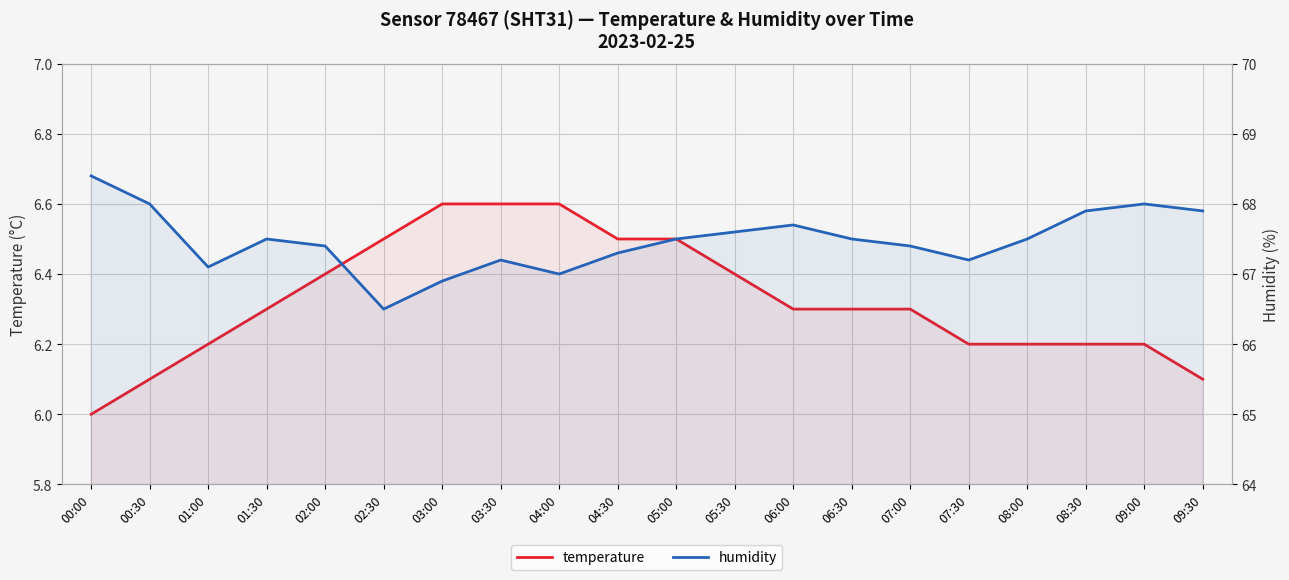

List the labels in order of temperature value, largest first.

03:00, 03:30, 04:00, 02:30, 04:30, 05:00, 02:00, 05:30, 01:30, 06:00, 06:30, 07:00, 01:00, 07:30, 08:00, 08:30, 09:00, 00:30, 09:30, 00:00